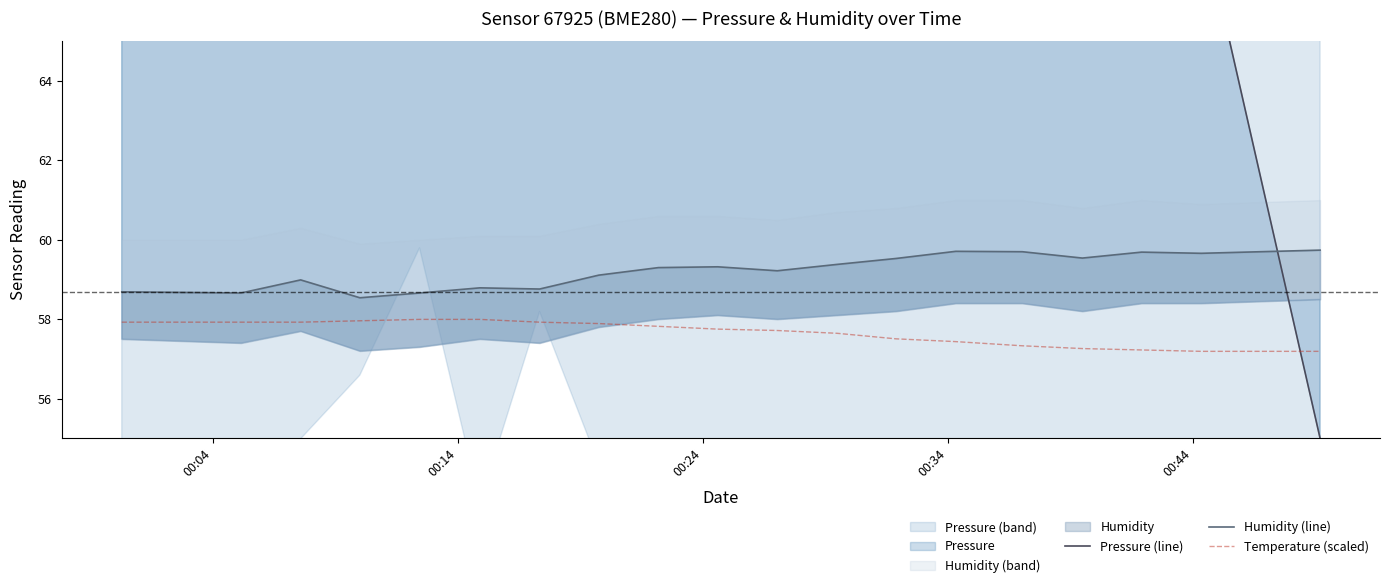

What is the maximum value for Temperature (scaled)?

58.0